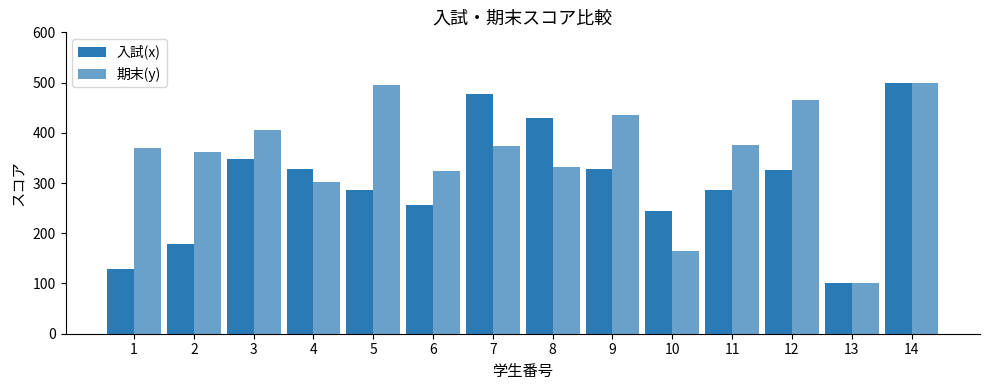

Does the chart contain stacked bars?

No